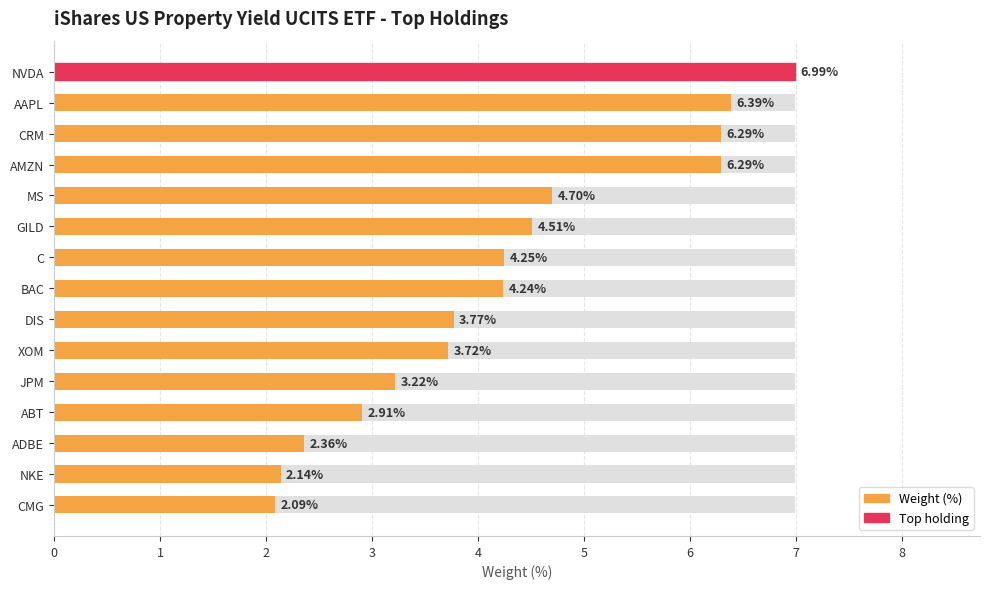

Approximately how many times larger is the value at C compared to MS?

0.9